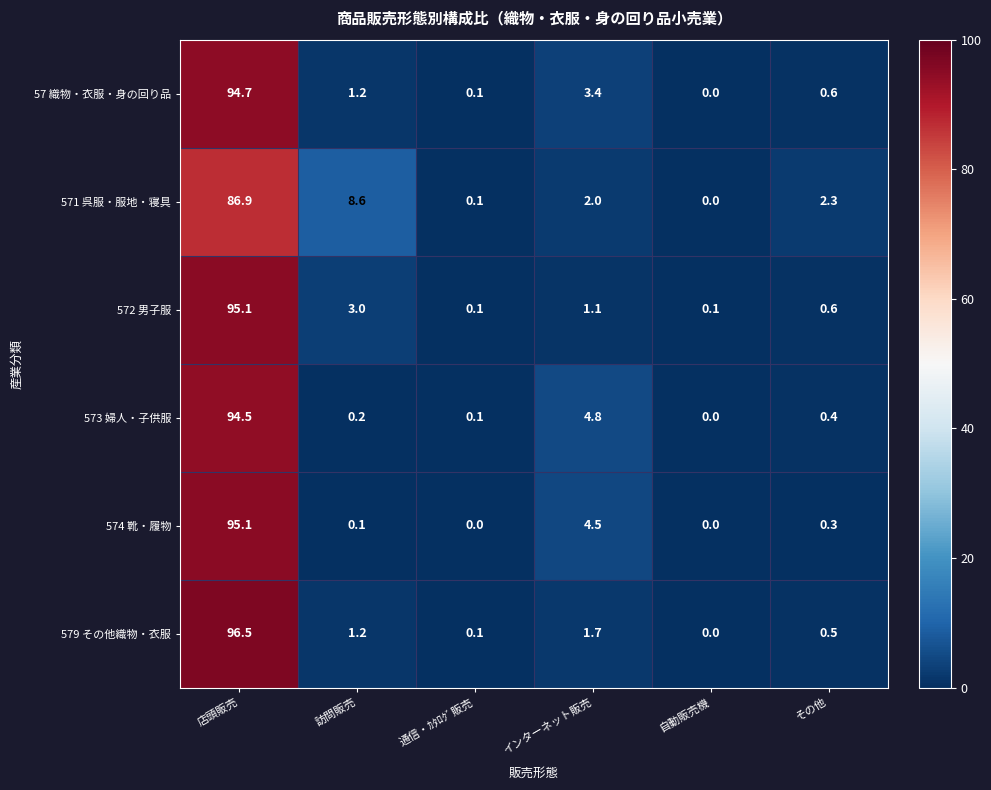

List the labels in order of 579 その他織物・衣服 value, smallest first.

自動販売機, 通信・ｶﾀﾛｸﾞ販売, その他, 訪問販売, インターネット販売, 店頭販売